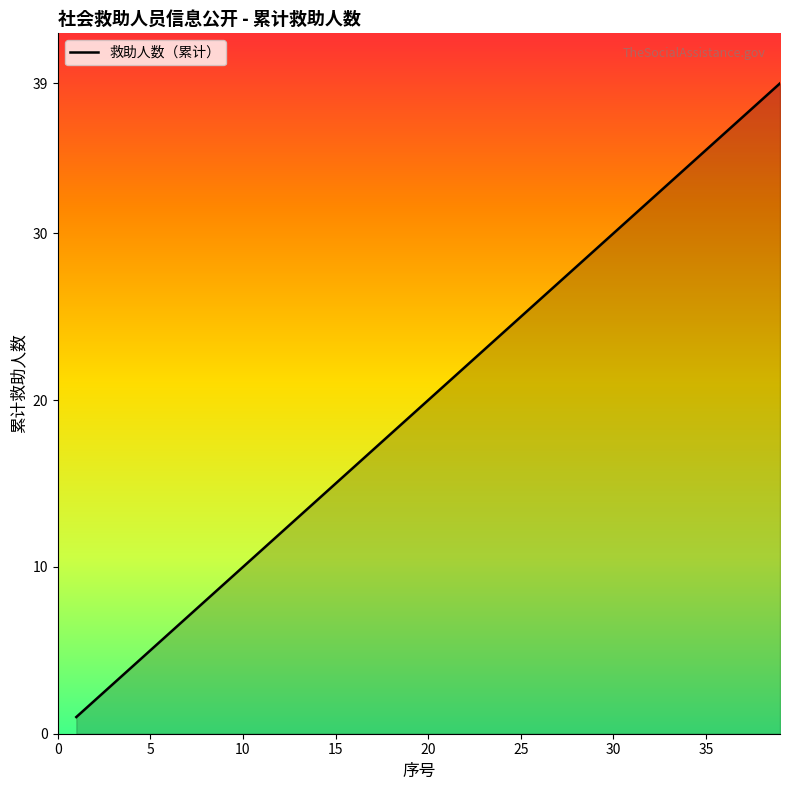

What is the difference between the maximum and minimum values?

38